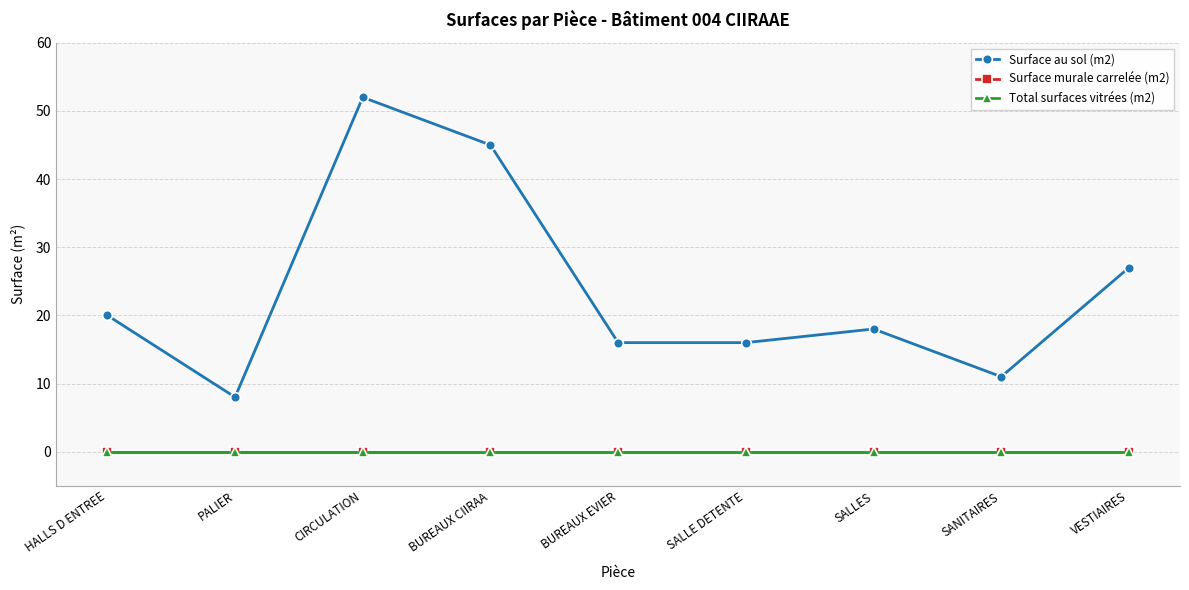

Which series has the largest total across all categories?

Surface au sol (m2)